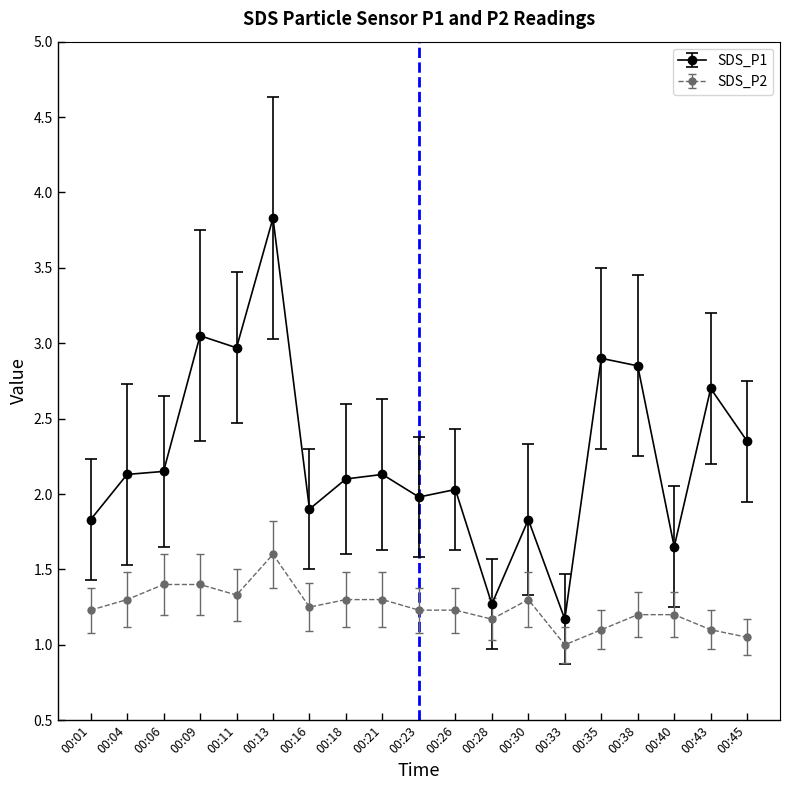

True or false: SDS_P1 has a value of 0.7 at 00:40.

False